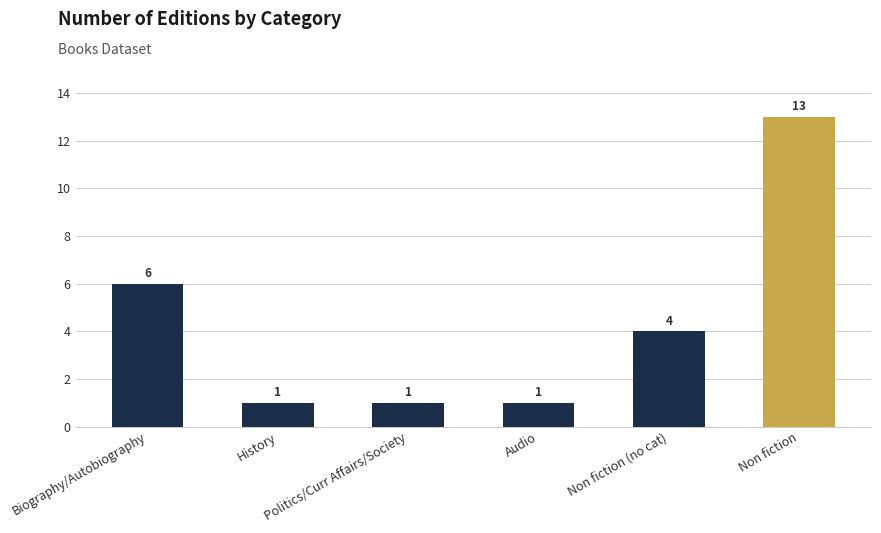

Which label corresponds to the largest value in the chart?

Non fiction